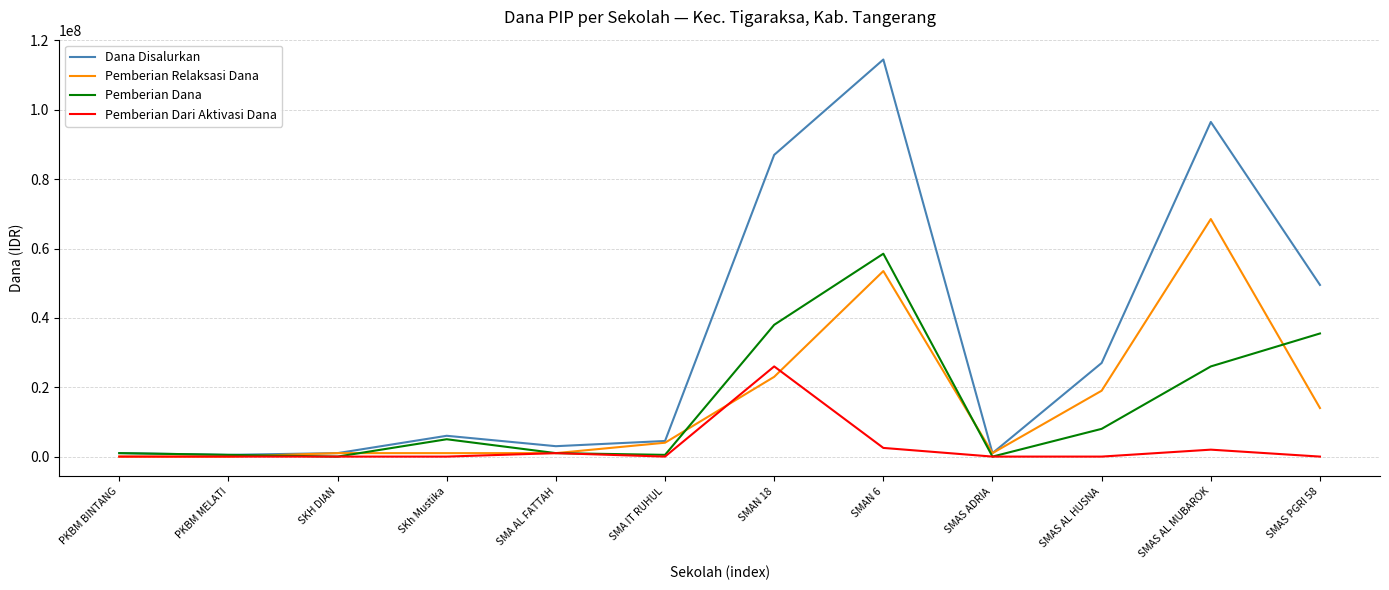

The value of Dana Disalurkan at SMA AL FATTAH is 3000000. True or false?

True